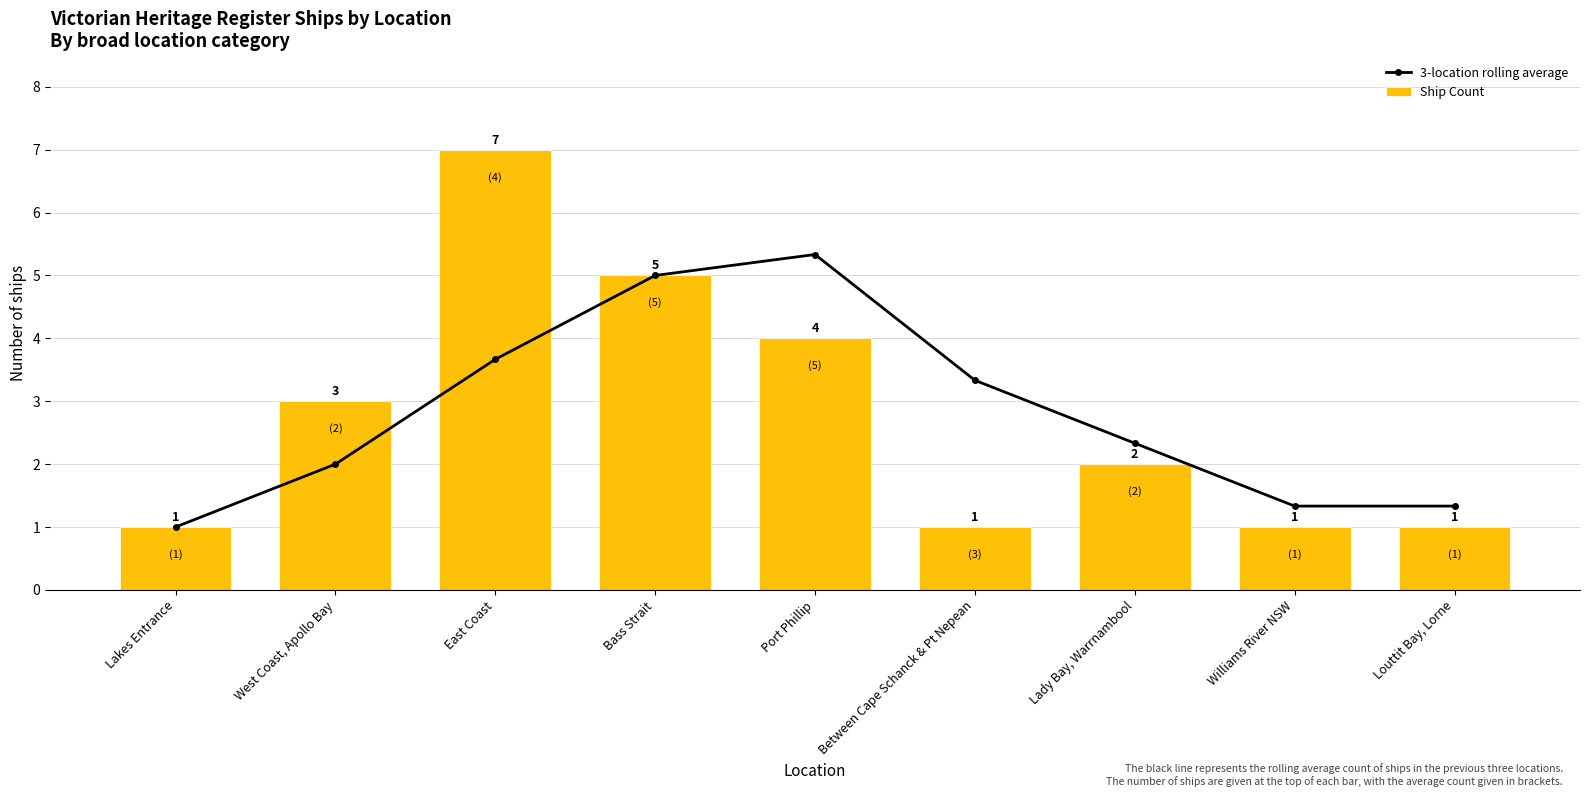

What is the average value of the 3-location rolling average series?

2.8